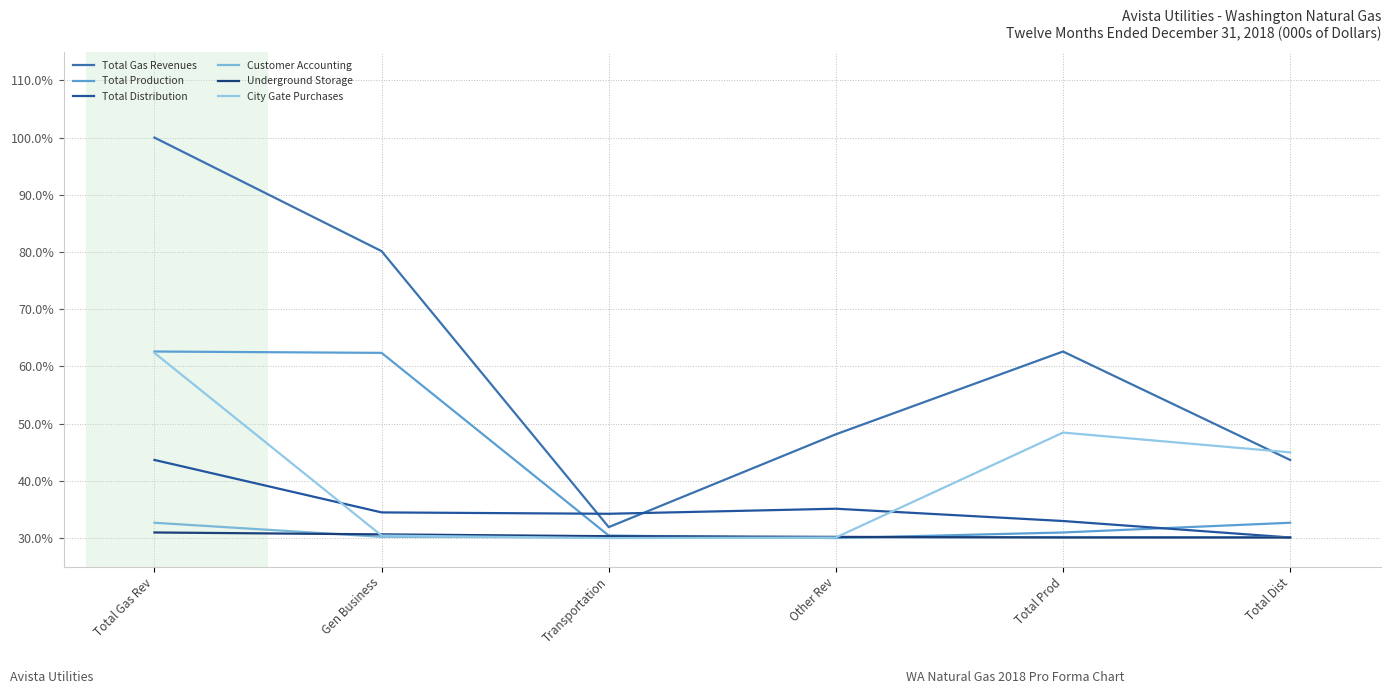

How many lines are shown in the chart?

6